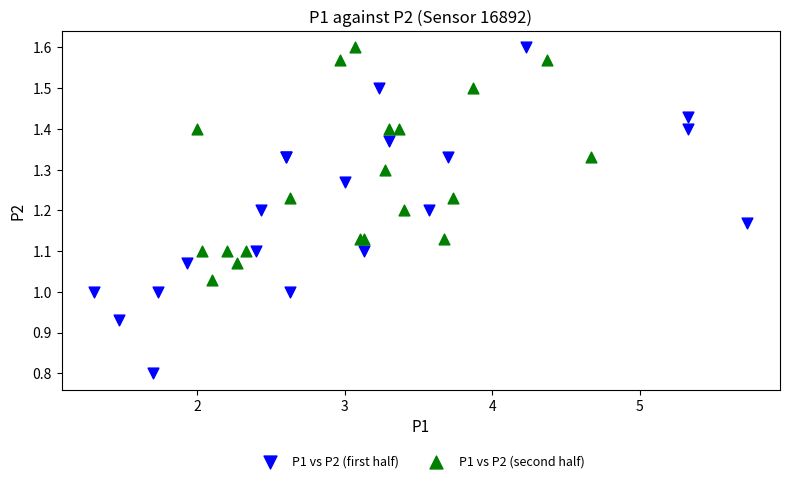

Which series has the widest spread of Y values?

P1 vs P2 (first half)